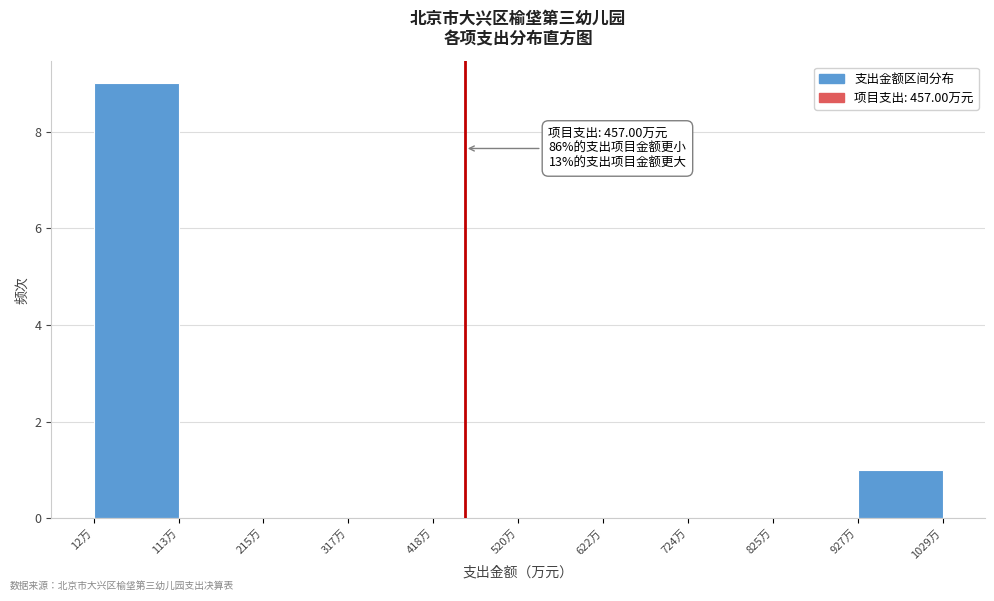

Which range on the x-axis has the tallest bar?

20 to 120